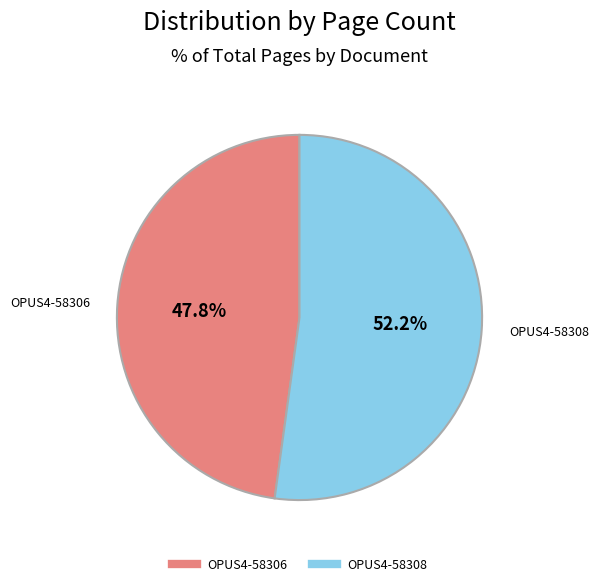

Combined, what portion of the pie is OPUS4-58306 and OPUS4-58308?

100.0%